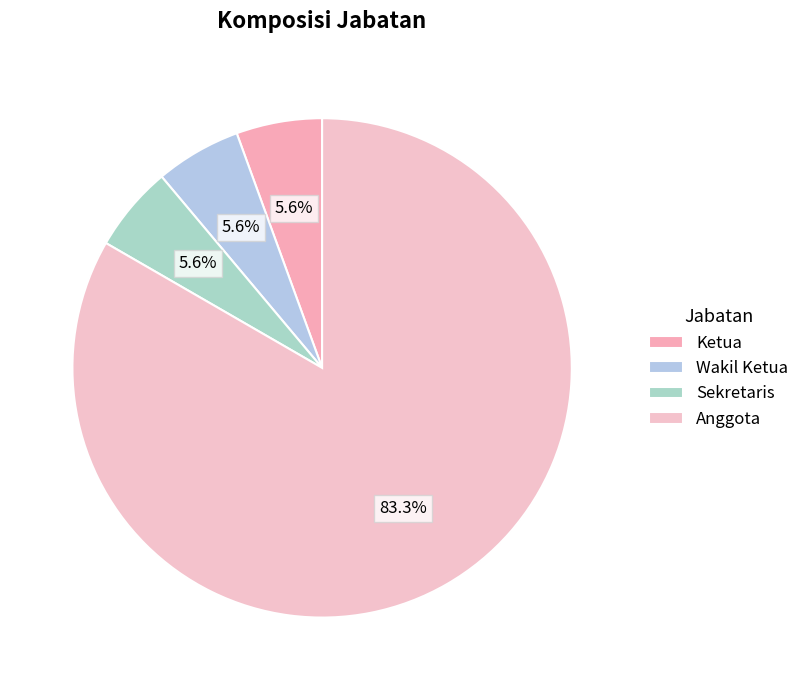

Count the number of slices in the pie.

4